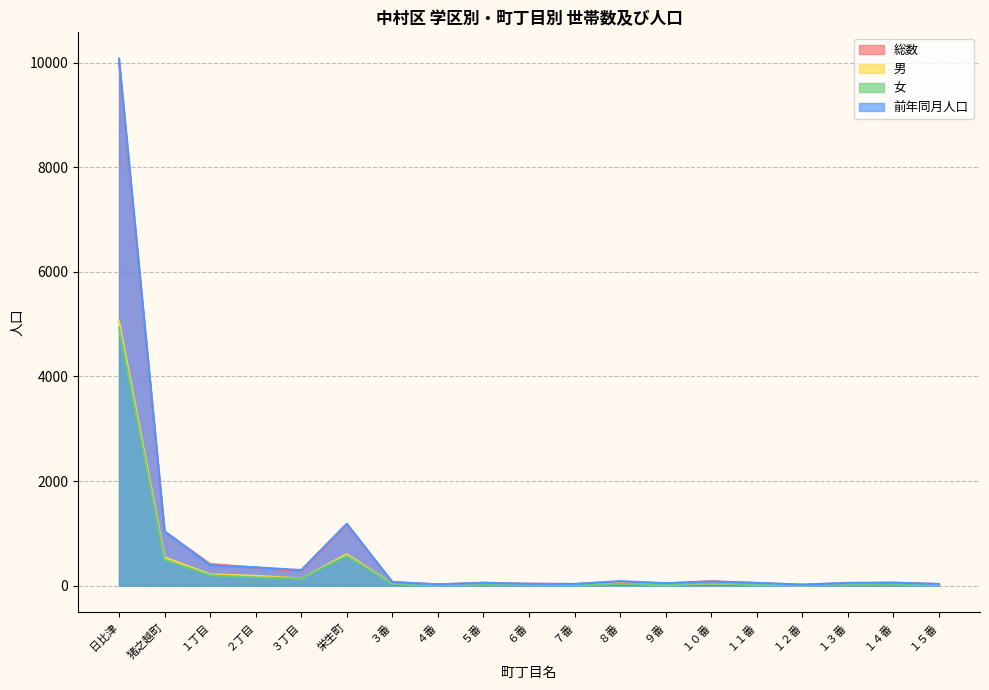

What position from the left is 猪之越町?

2